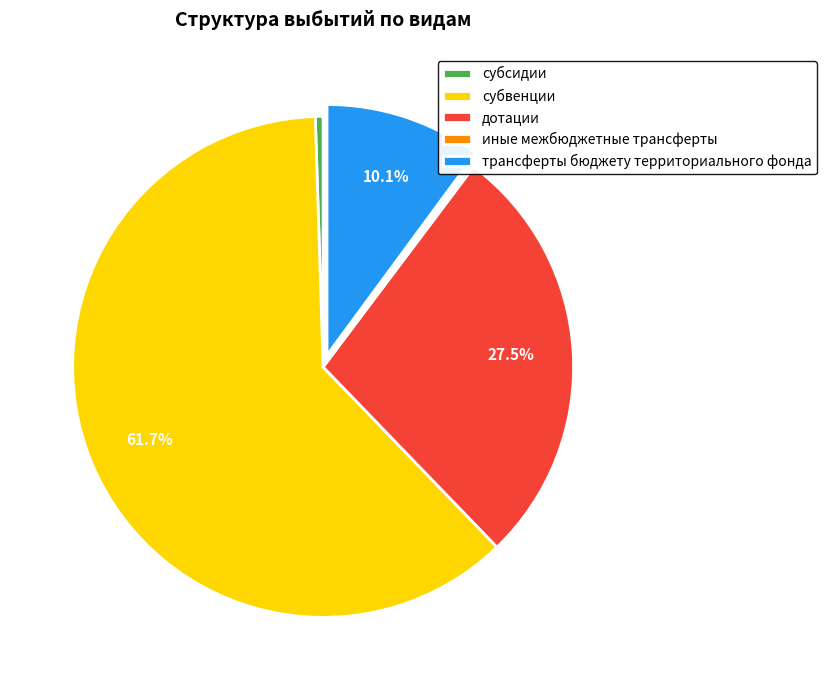

The субвенции slice represents 62% of the pie. True or false?

True